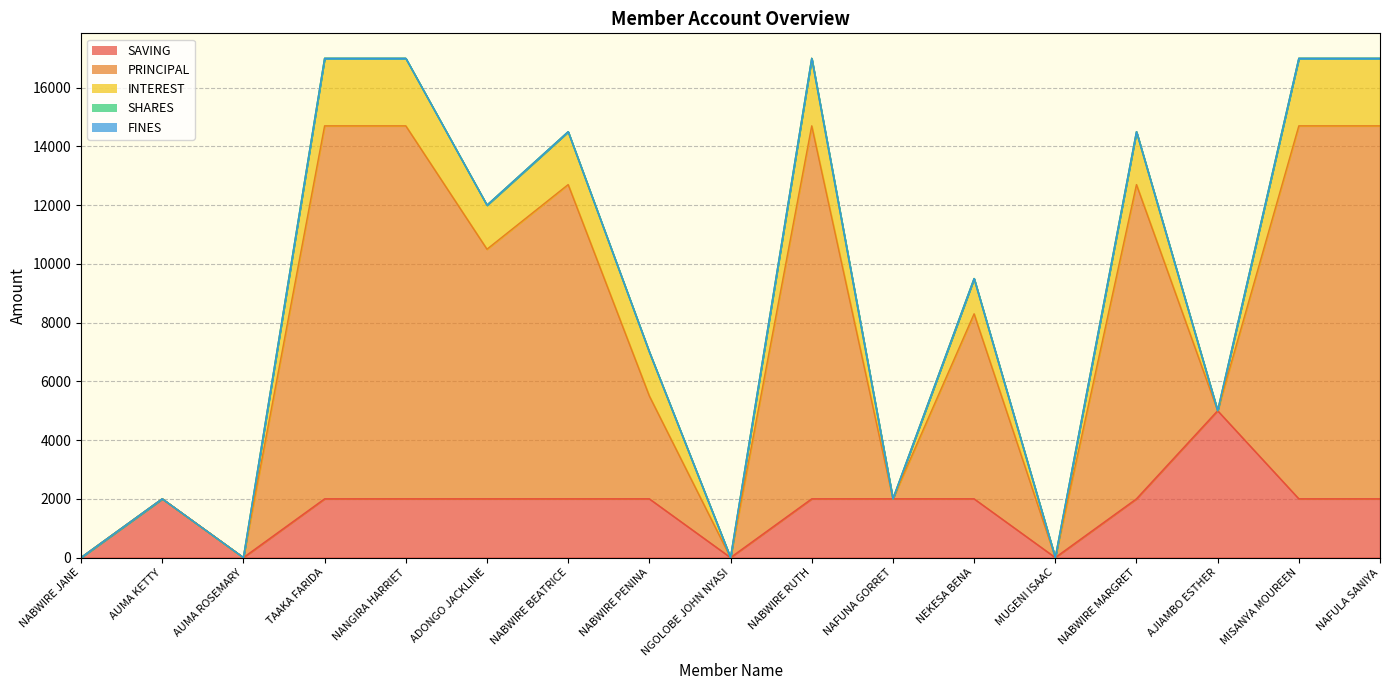

Which label corresponds to the largest value in the chart?

TAAKA FARIDA